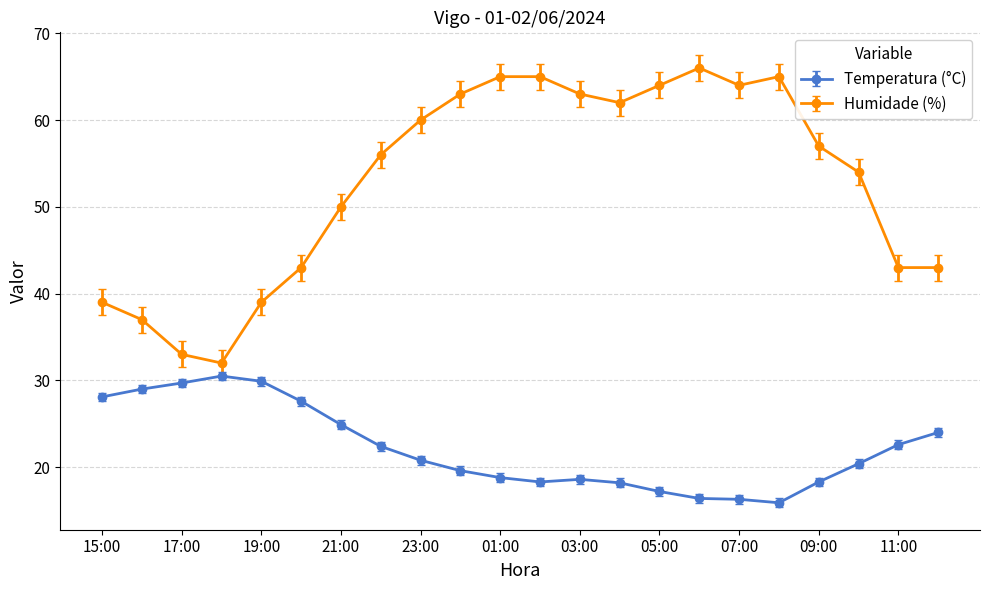

Which series has the largest range (max minus min)?

Humidade (%)